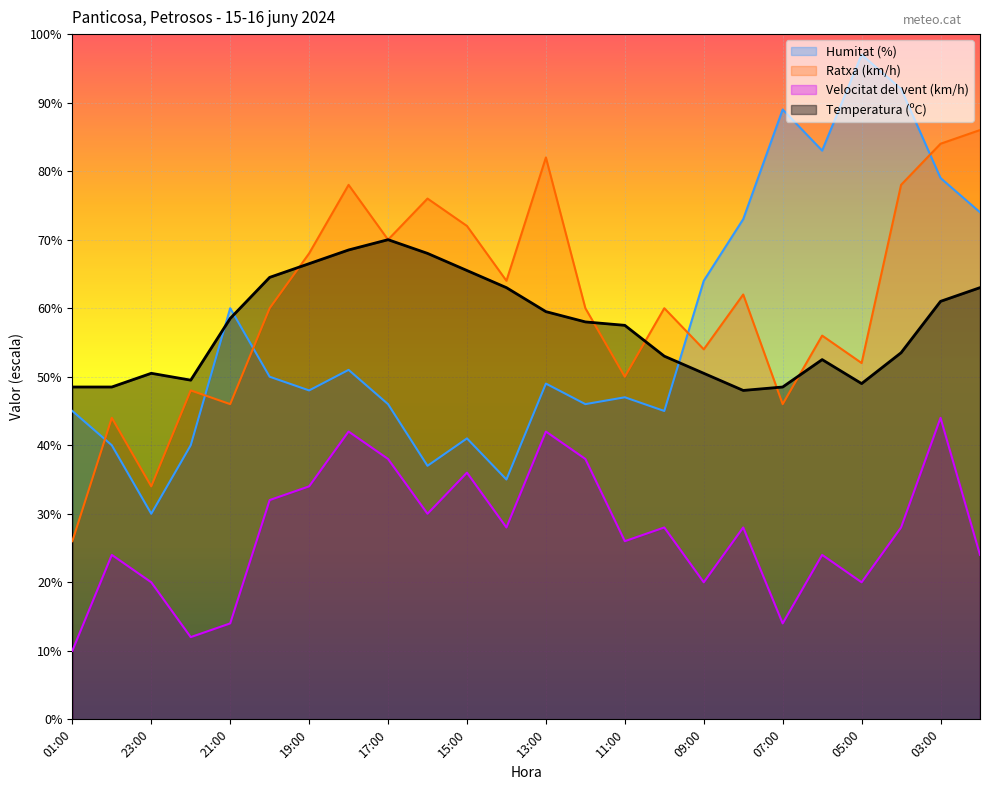

What are all the series names shown in the legend?

Humitat (%), Ratxa (km/h), Velocitat del vent (km/h), Temperatura (ºC)